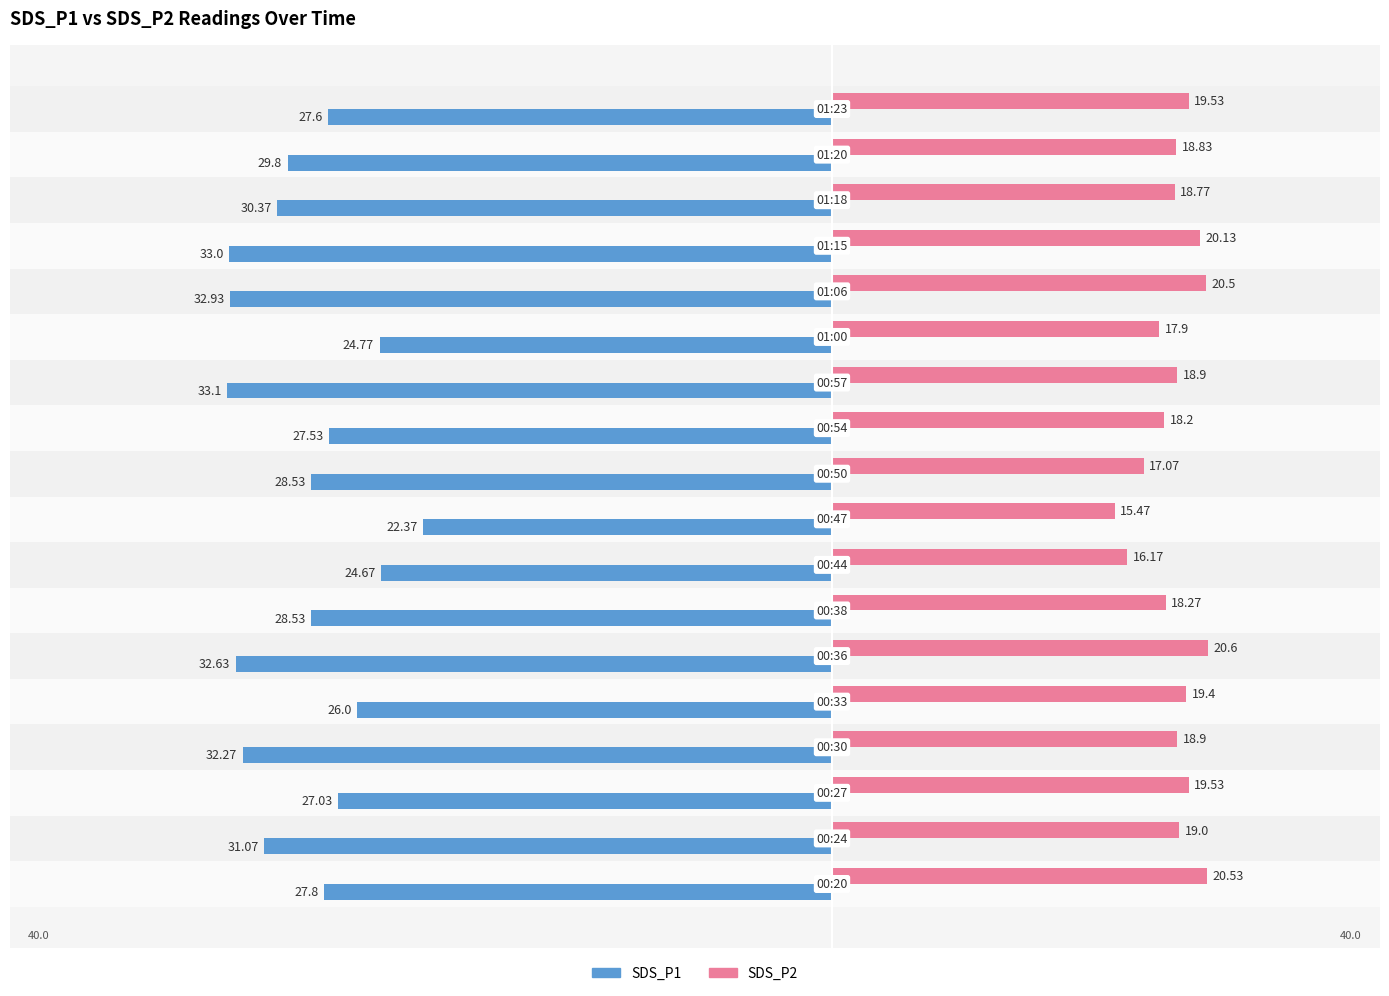

What is the difference between the maximum and minimum values in the SDS_P1 series?

10.7